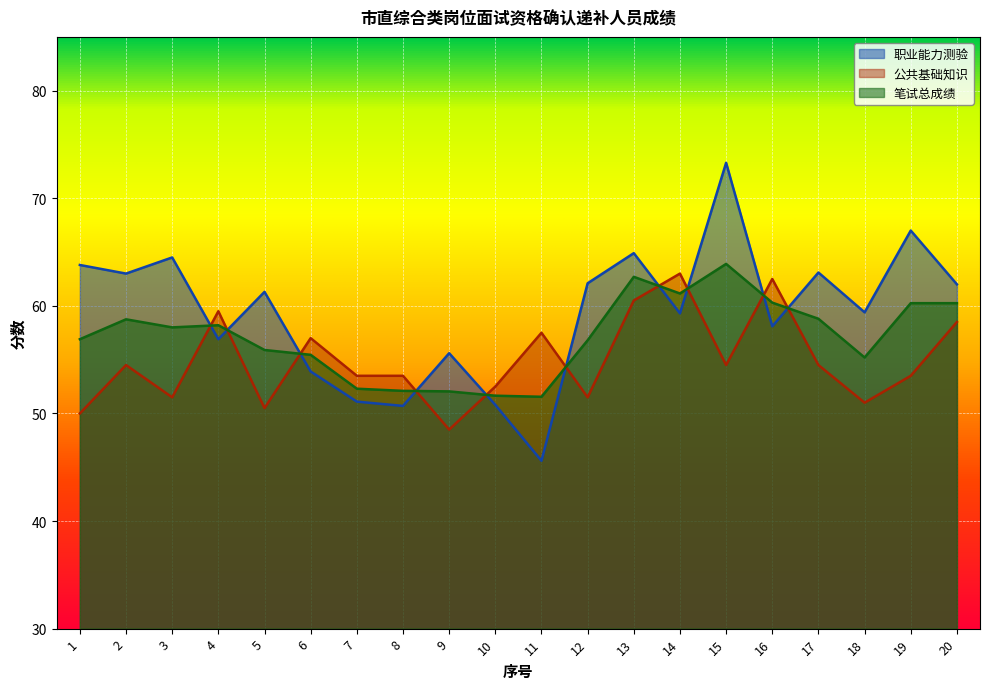

True or false: 职业能力测验 and 笔试总成绩 cross at least once.

True